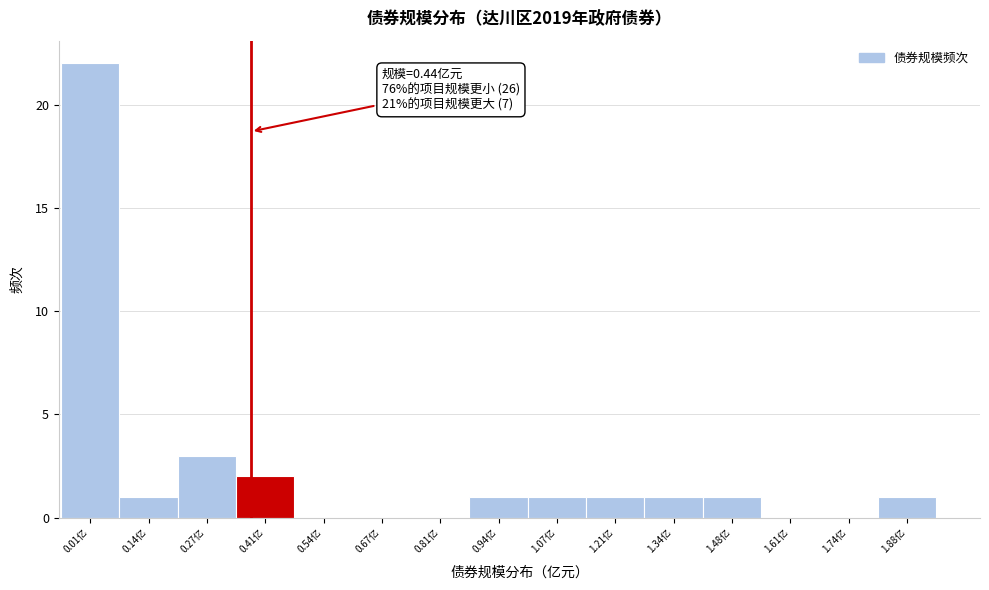

Reading left to right, what are all the values shown in this chart?

0.01亿=22	0.14亿=1	0.27亿=3	0.41亿=2	0.54亿=0	0.67亿=0	0.81亿=0	0.94亿=1	1.07亿=1	1.21亿=1	1.34亿=1	1.48亿=1	1.61亿=0	1.74亿=0	1.88亿=1